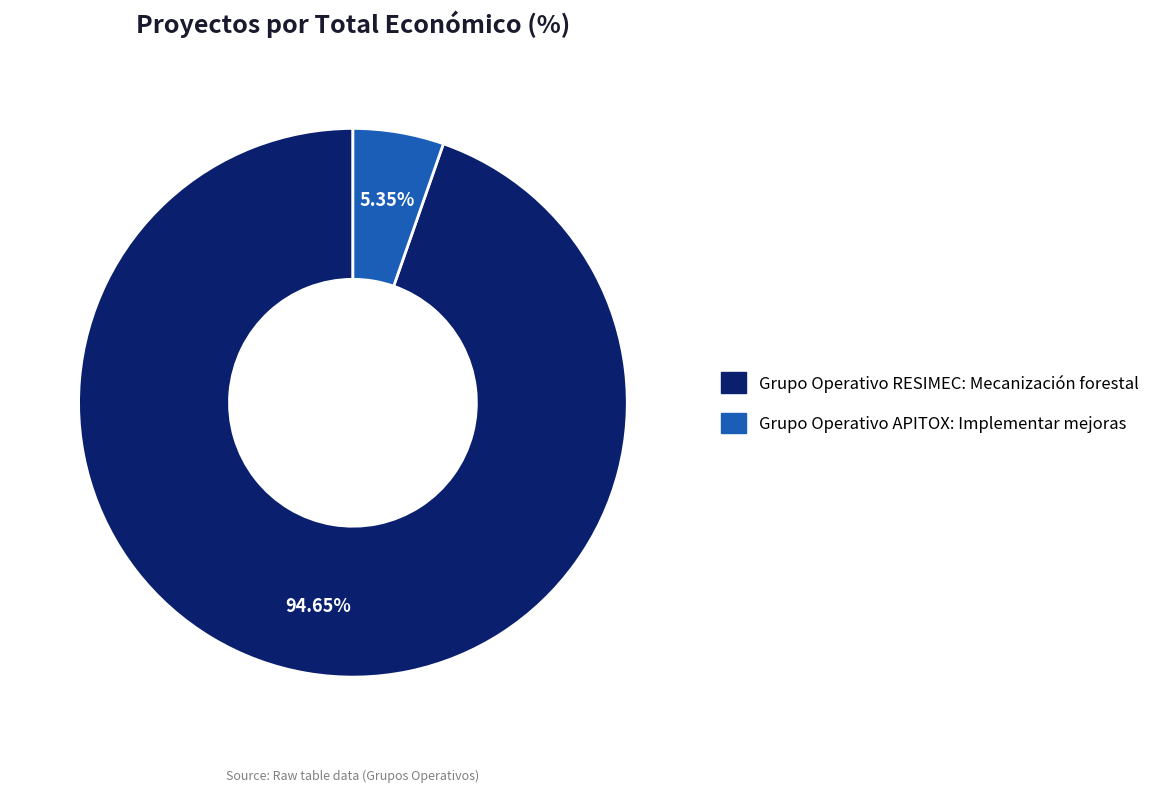

Do Grupo Operativo APITOX: Implementar mejoras and Grupo Operativo RESIMEC: Mecanización forestal together represent more than half of the pie?

Yes